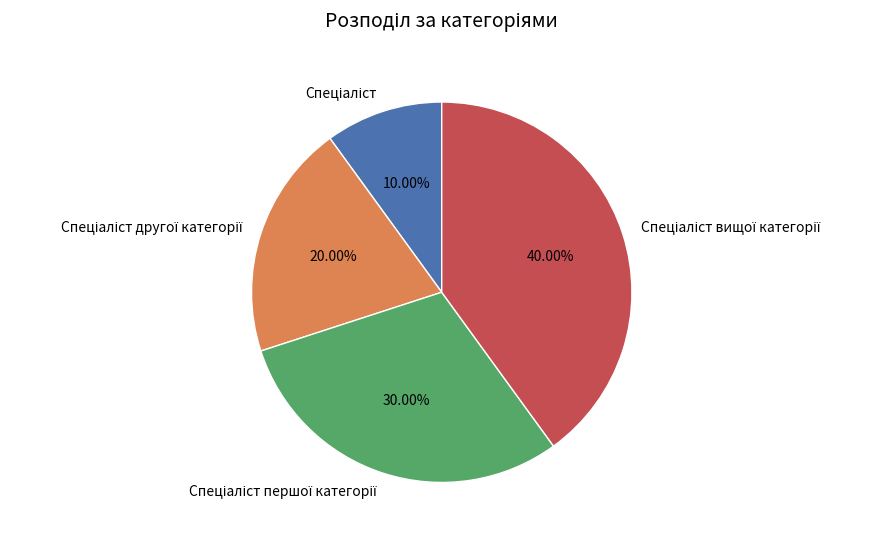

Does any single category account for the majority?

No